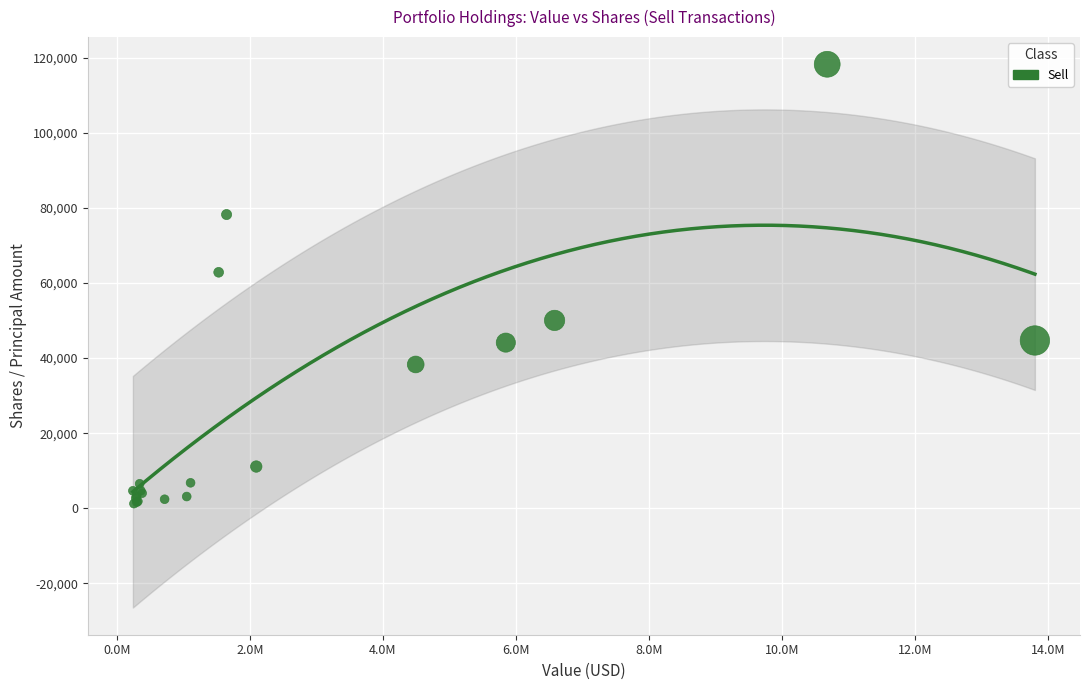

What Y value in the scatter plot is closest to 59736?

62843